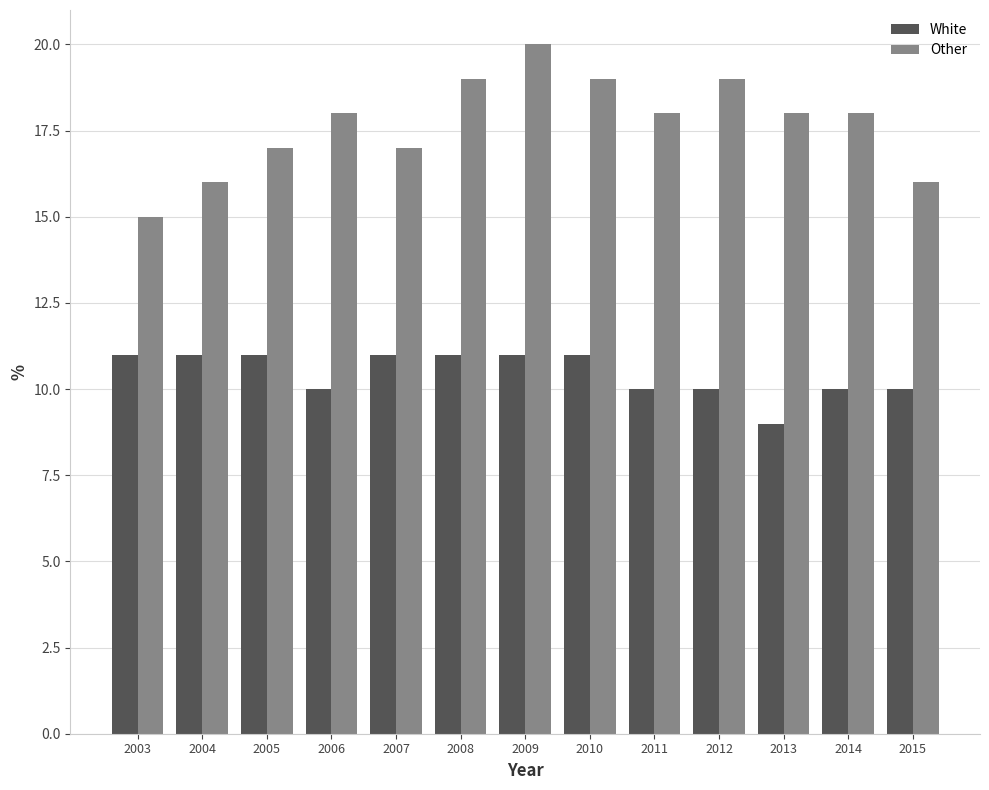

What is the value of the White bar at the 11th from the left?

9